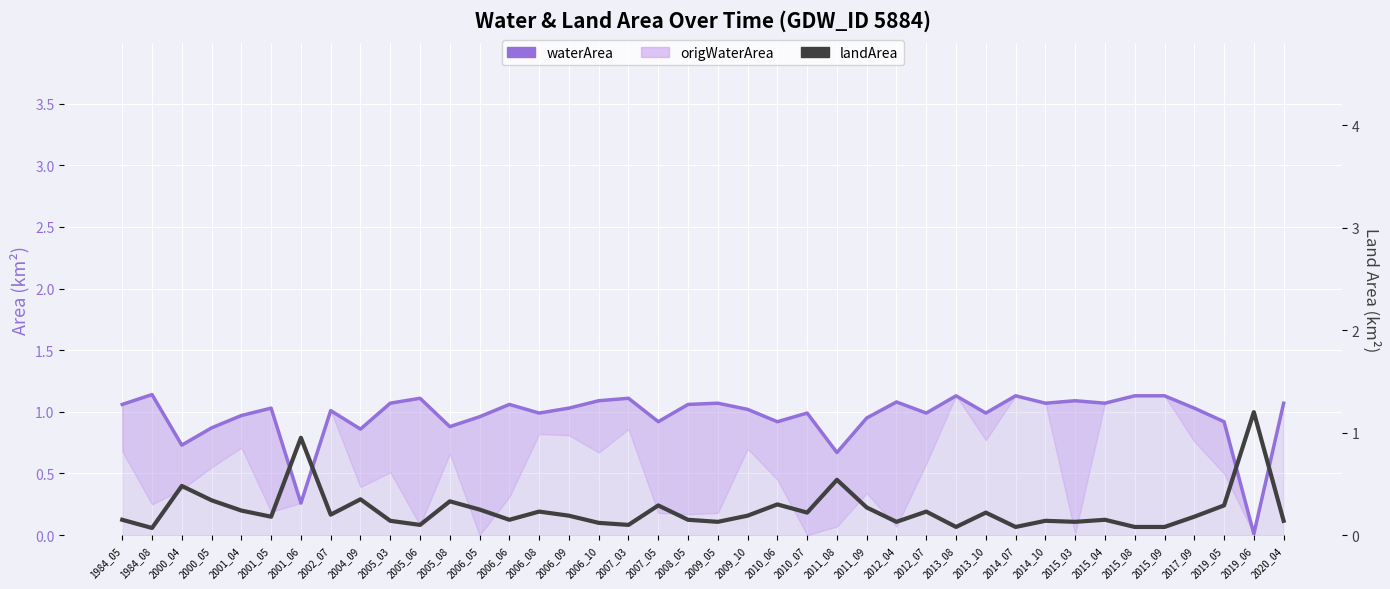

Is the value of waterArea at 2005_03 greater than the value of landArea at 2004_09?

Yes